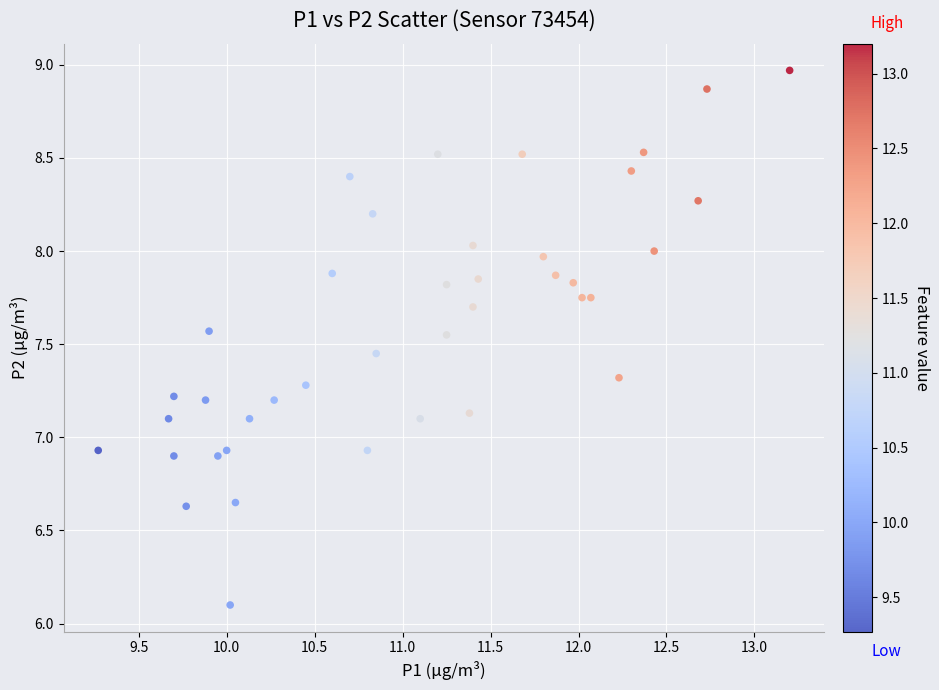

What is the range of Y values (max minus min)?

2.9